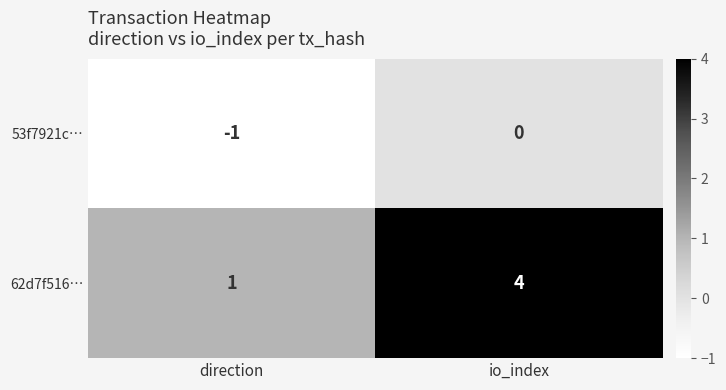

What is the difference between the 62d7f516… values at io_index and direction?

3